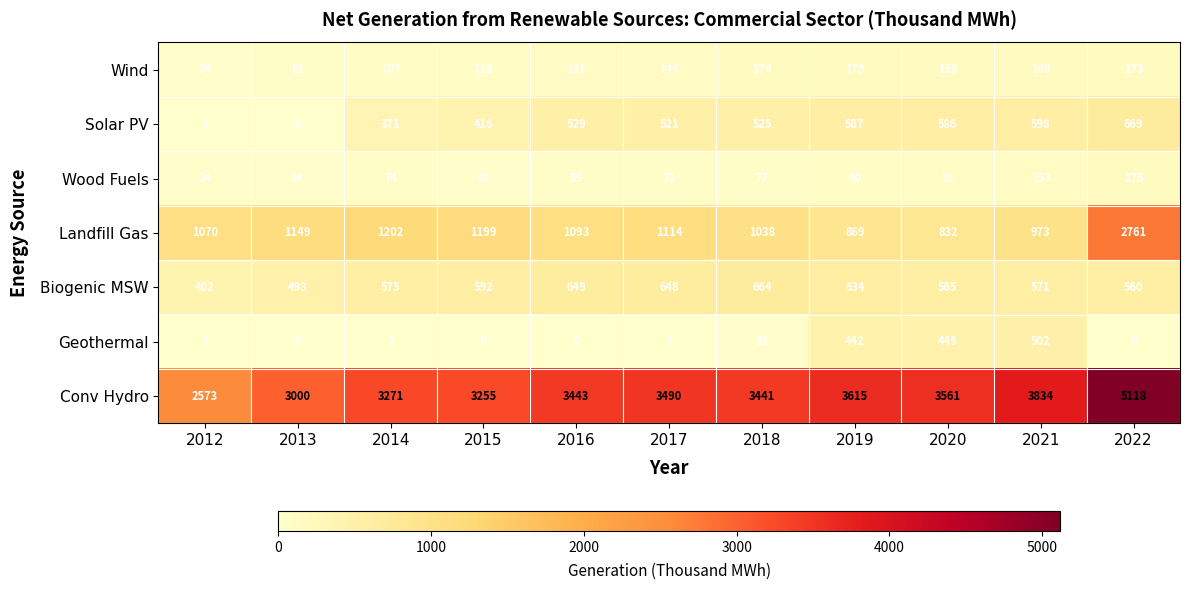

The value of Solar PV at 2019 is 587. True or false?

True